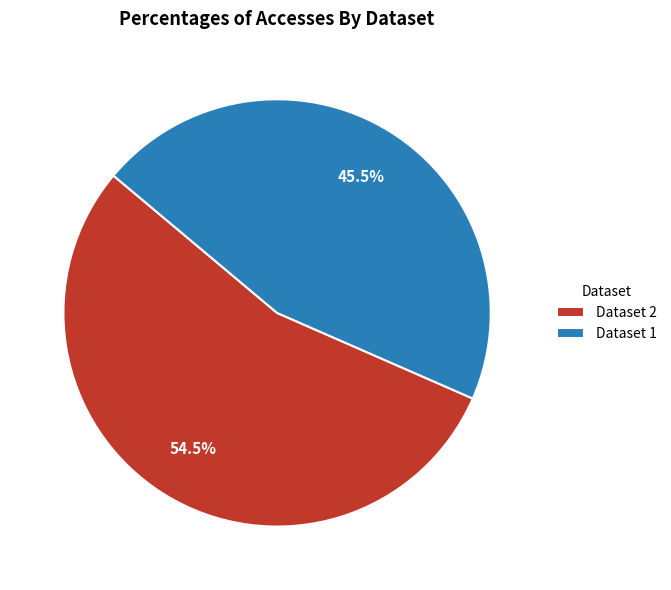

Is there any slice that represents more than half of the pie?

Yes